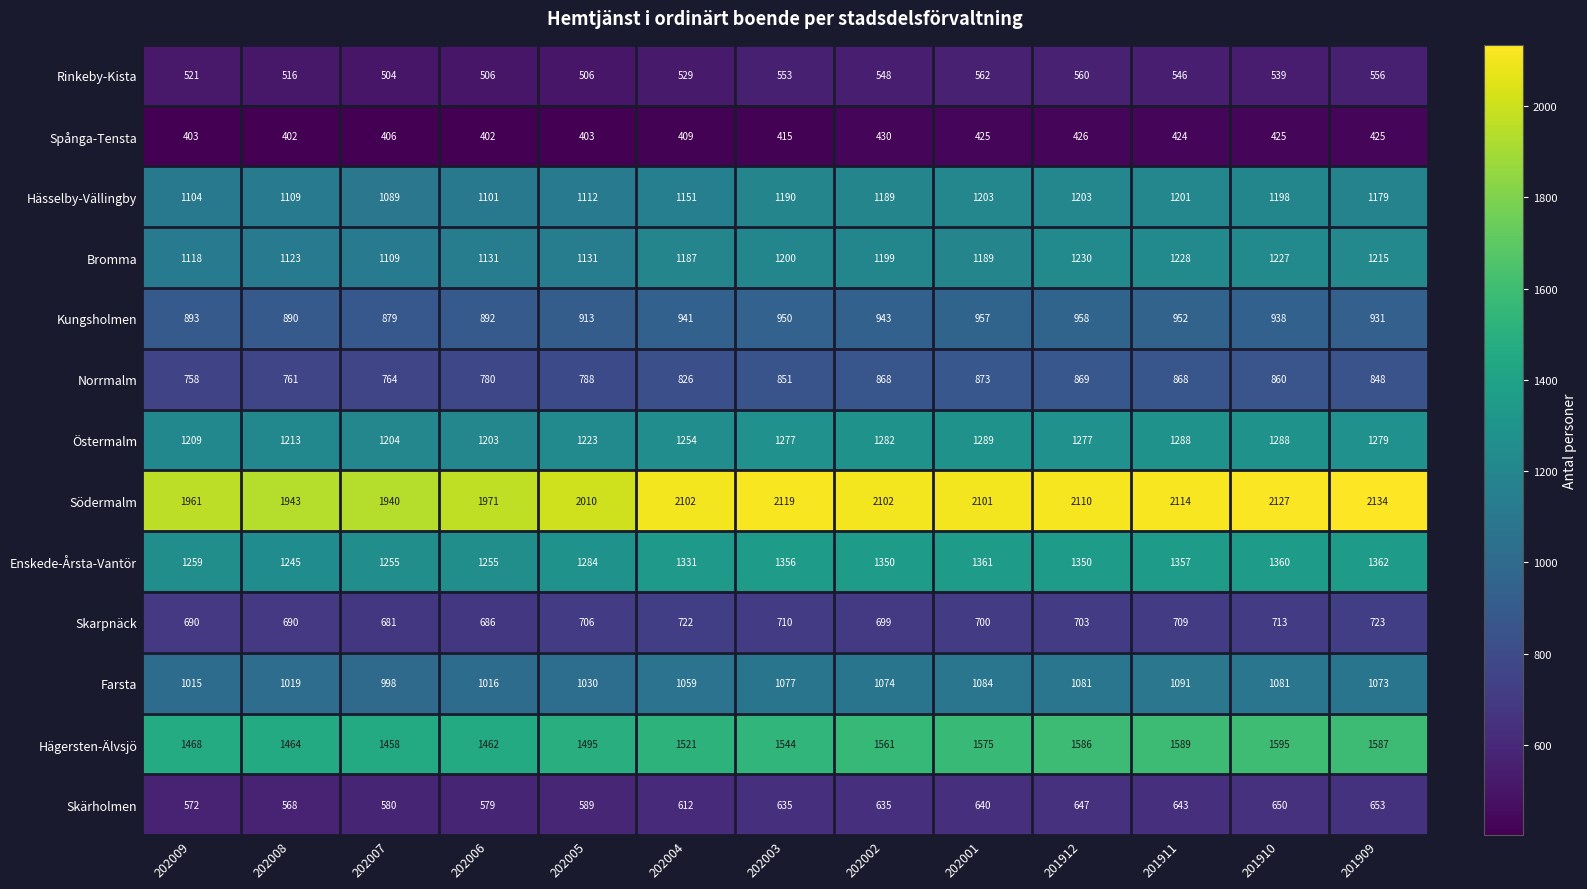

Is it true that Enskede-Årsta-Vantör equals 1360 at 201910?

True